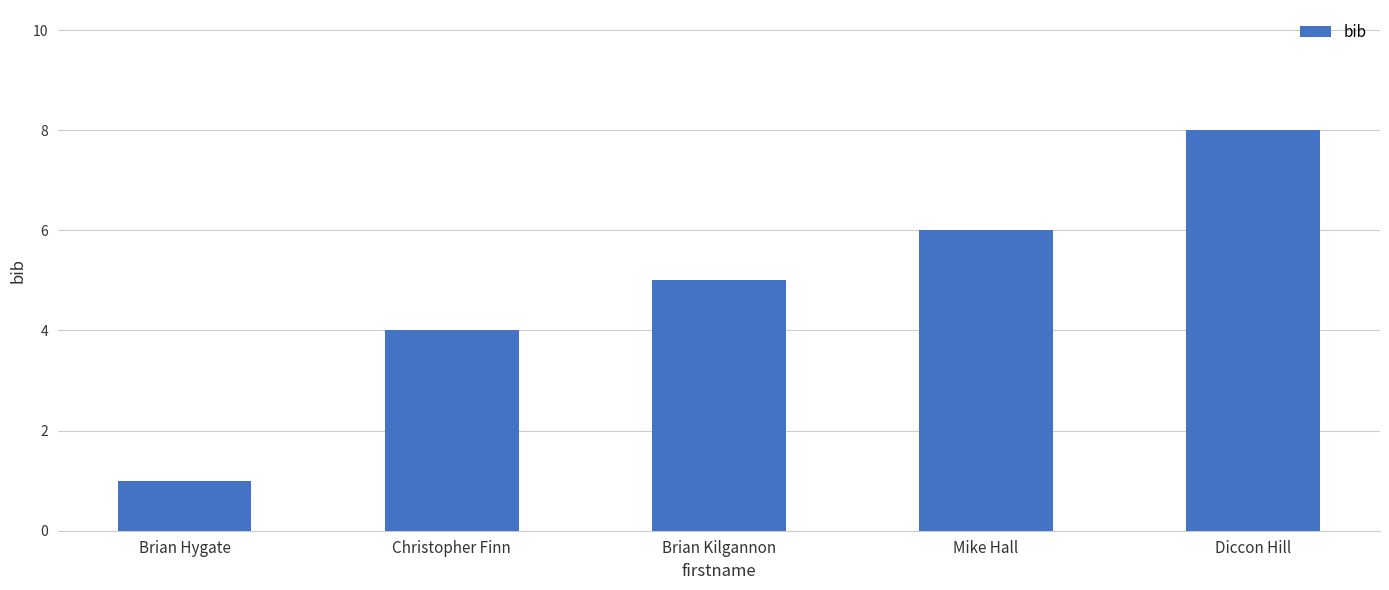

Read the value at Mike Hall.

6